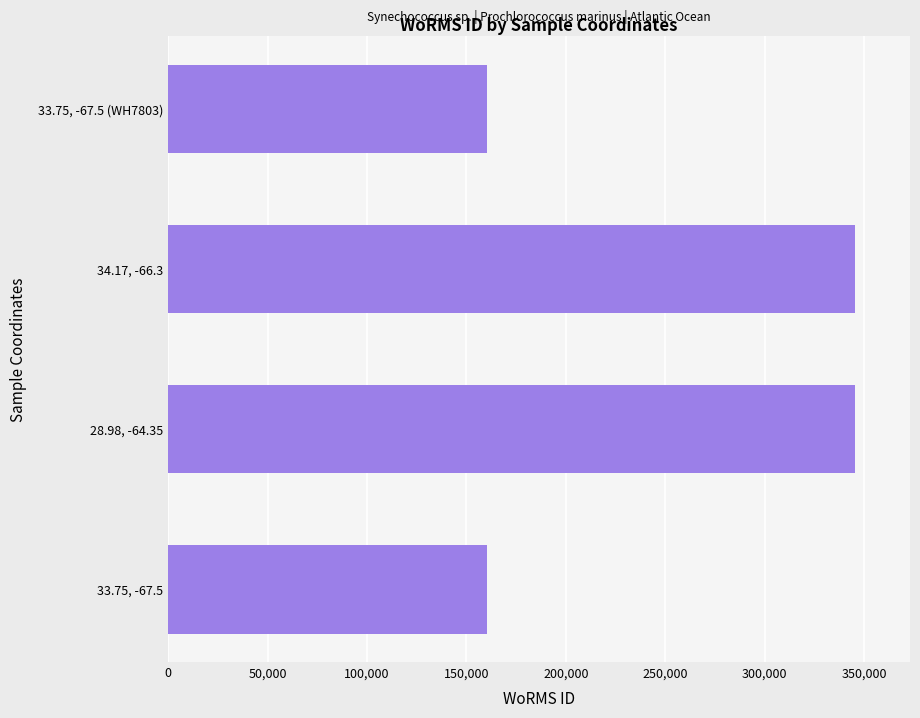

The value at 33.75, -67.5 is 160572. True or false?

True